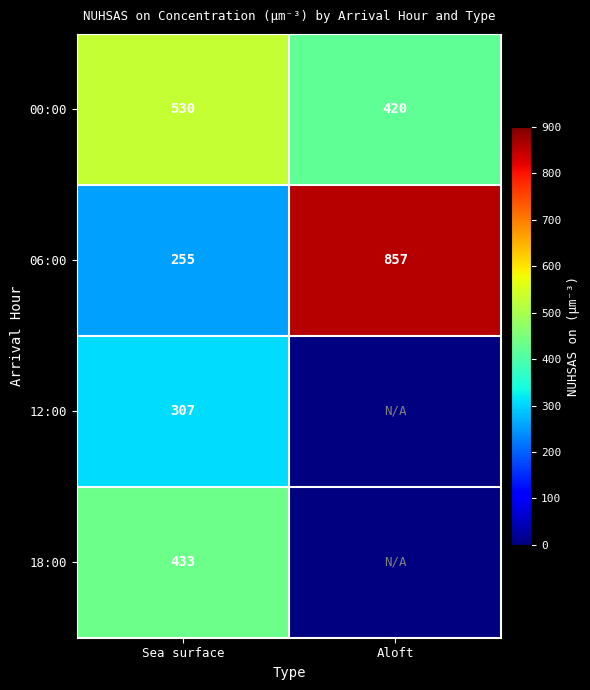

What is the difference between the highest and lowest values at Aloft?

437.0